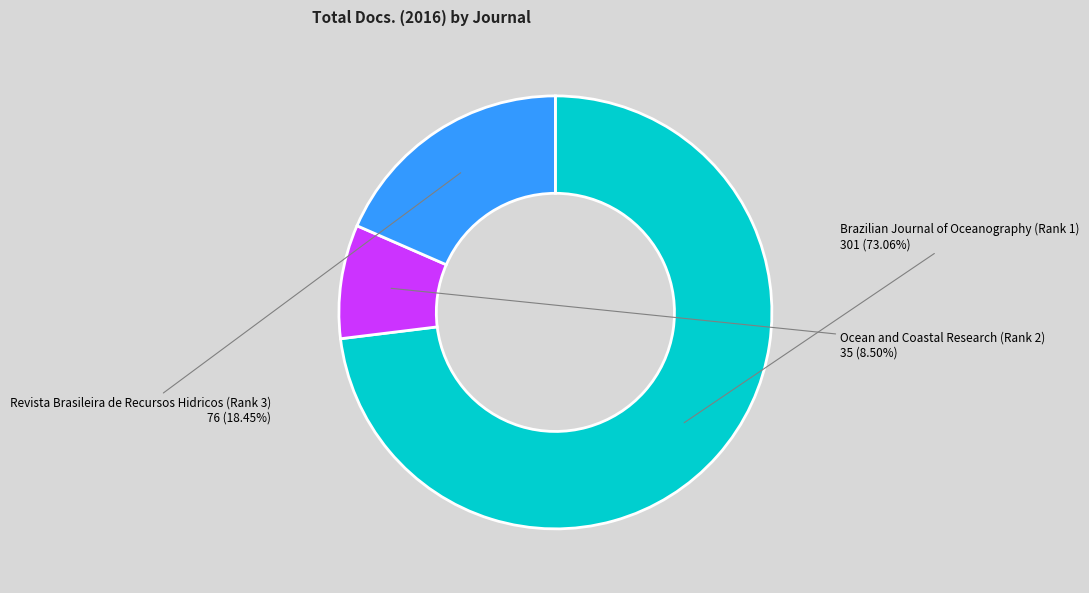

The Brazilian Journal of Oceanography (Rank 1) slice represents 80% of the pie. True or false?

False